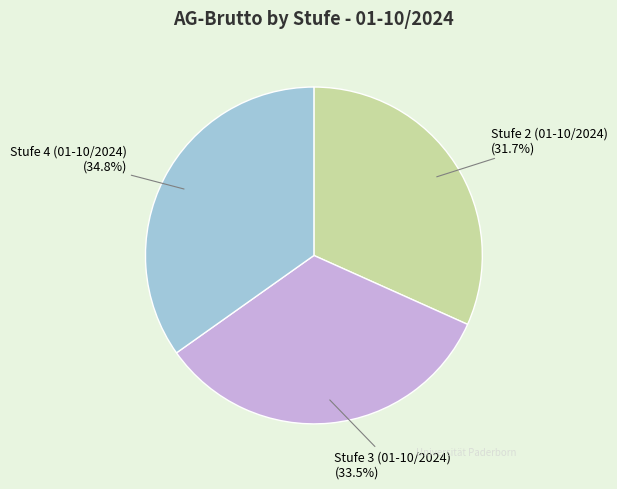

Between Stufe 4 (01-10/2024) and Stufe 3 (01-10/2024), which is larger?

Stufe 4 (01-10/2024)